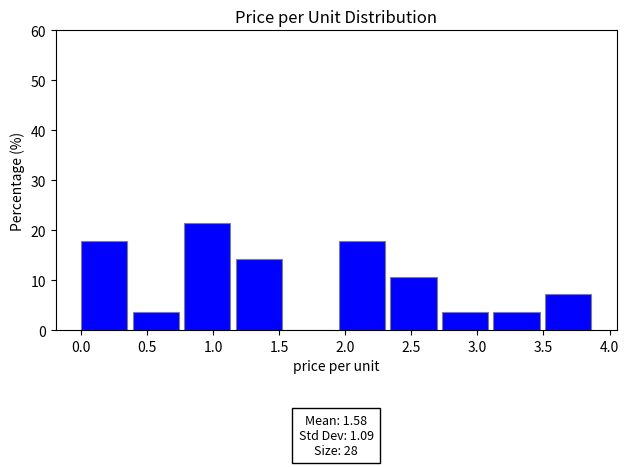

Which range on the x-axis has the tallest bar?

0.78 to 1.17